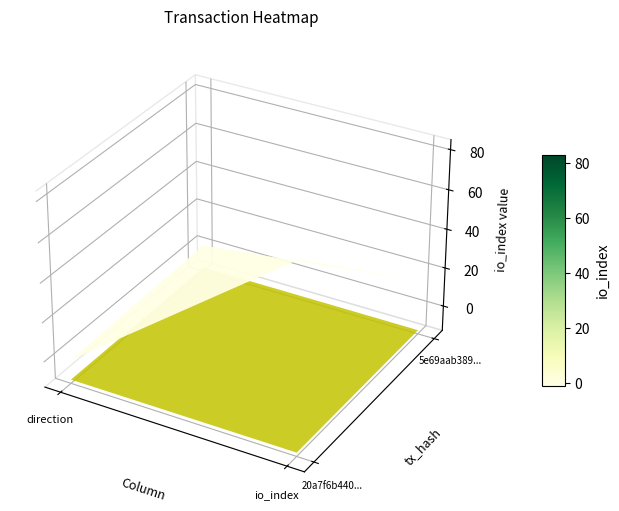

Reading left to right, what are all the values shown in this chart?

20a7f6b440950cddabf64822e5a8388a6687b54: 0=-1	1=83
5e69aab389b3481d438f5ff906b3706d604e4a9: 0=1	1=15